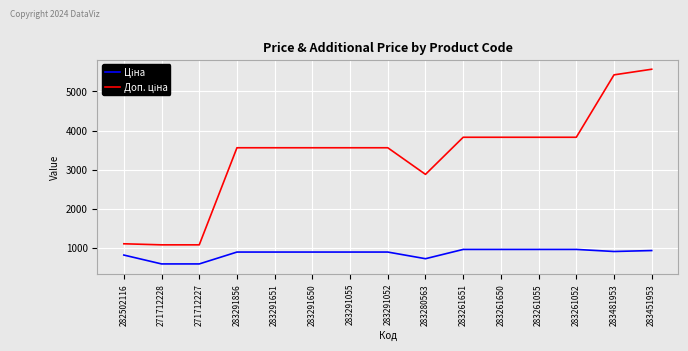

What is the maximum value shown in the chart?

5569.9